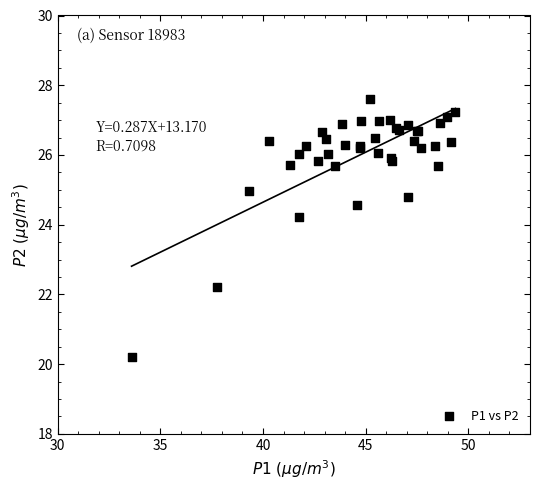

What Y value in the scatter plot is closest to 23?

22.2